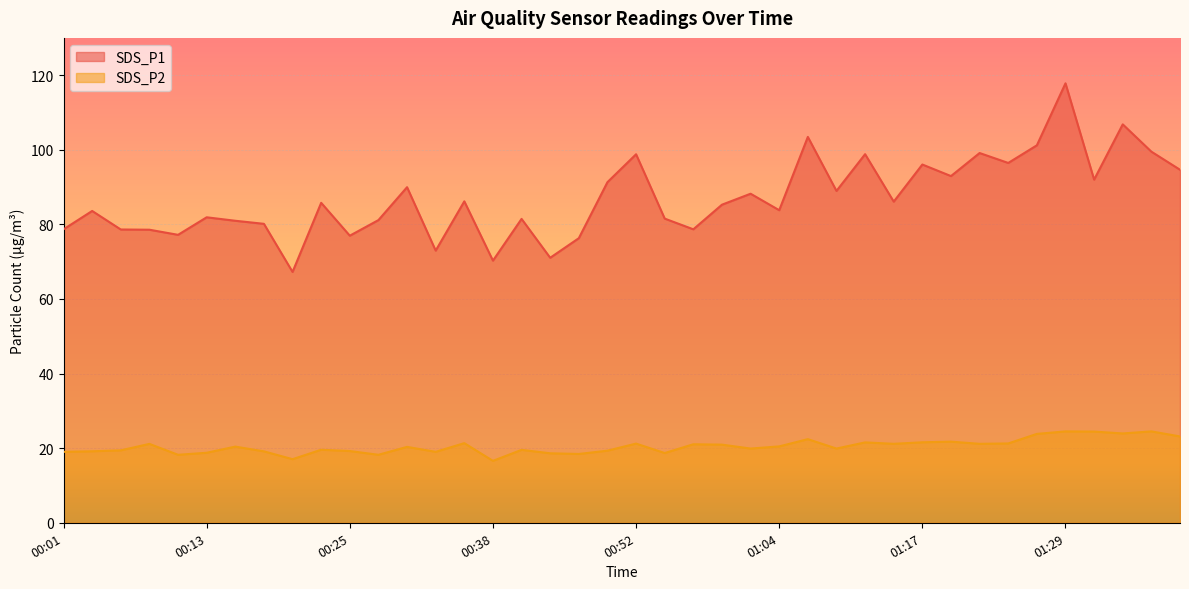

How many lines are shown in the chart?

2